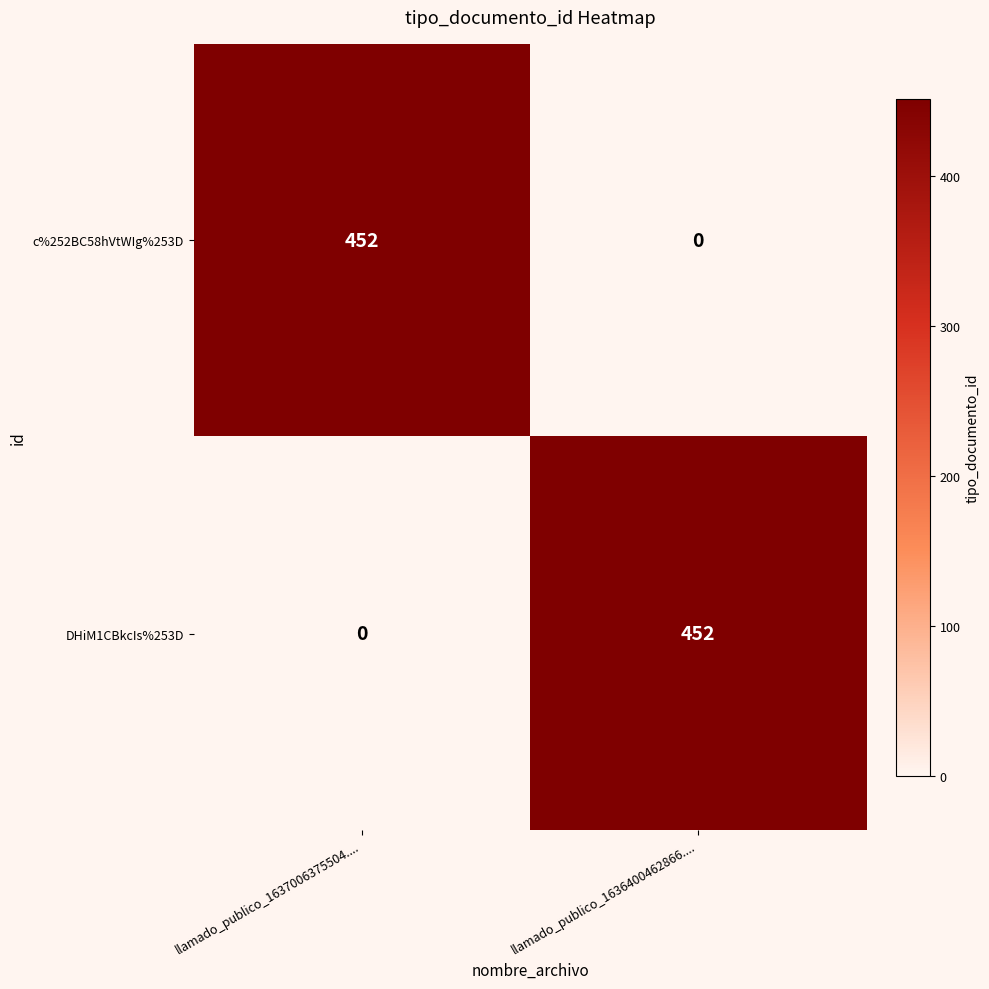

What is the difference between the DHiM1CBkcIs%253D values at llamado_publico_1637006375504.... and llamado_publico_1636400462866....?

452